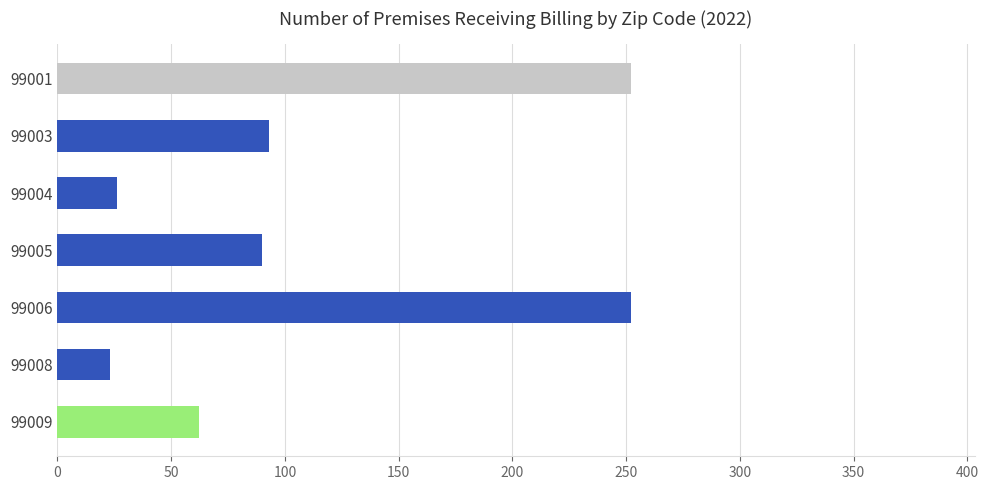

What is the maximum value shown in the chart?

252